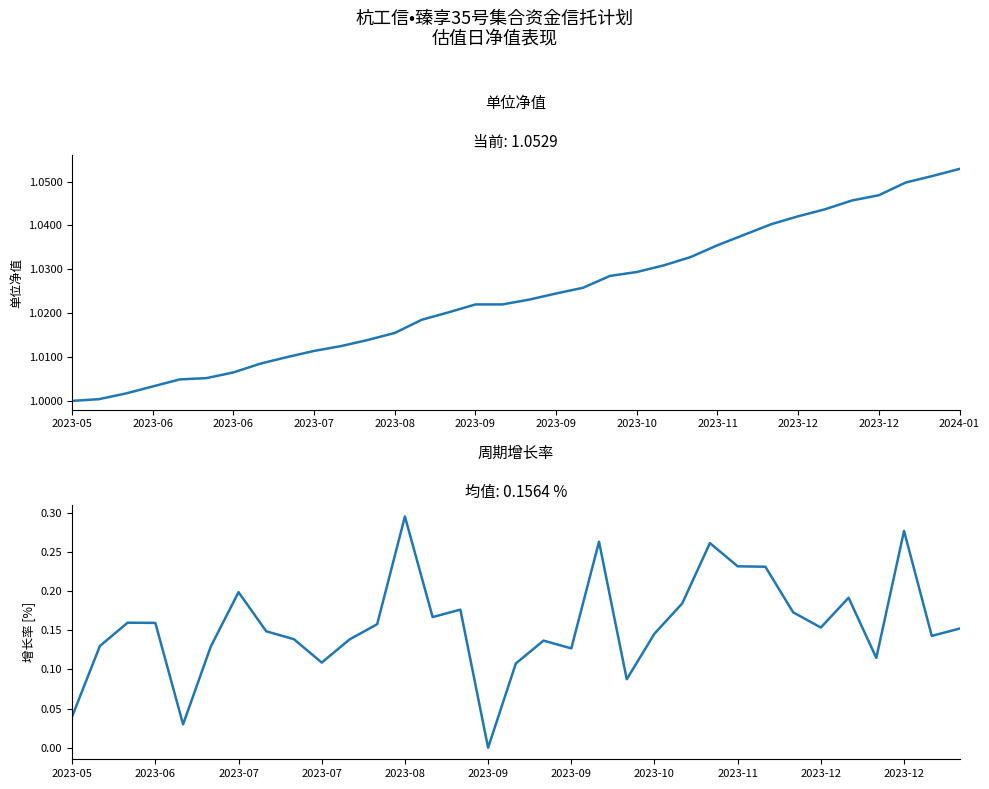

Which category has the highest value across all series?

2024-01